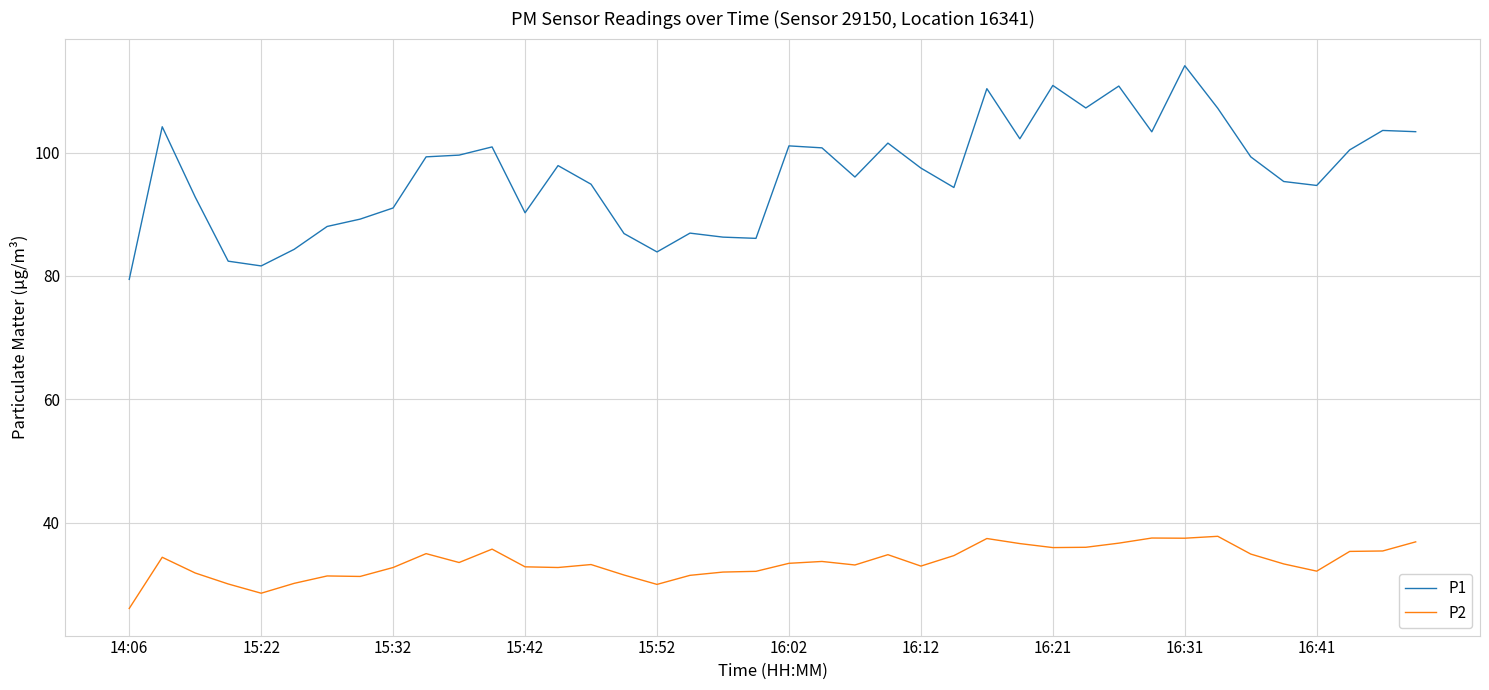

At how many categories does at least one series exceed 62?

40